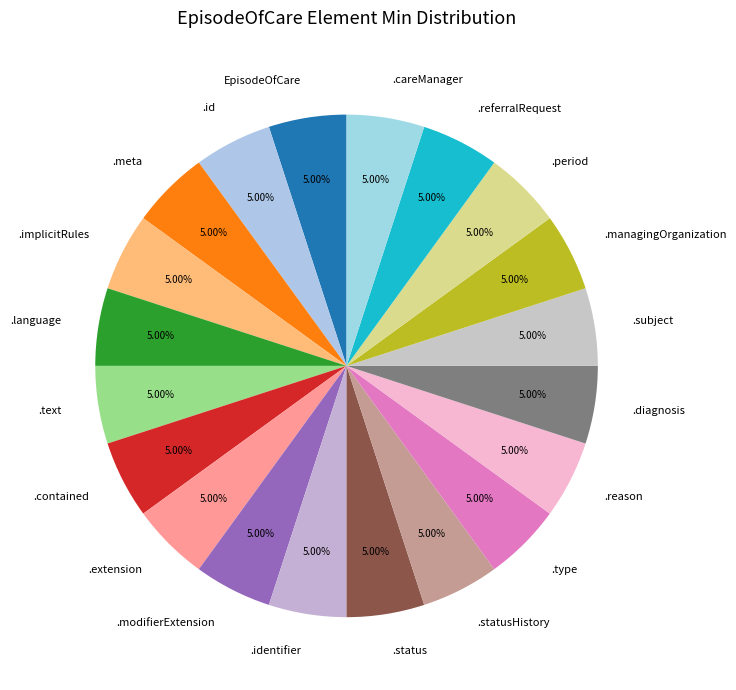

To the nearest percent, what is the difference between the largest and smallest slice percentages?

0%